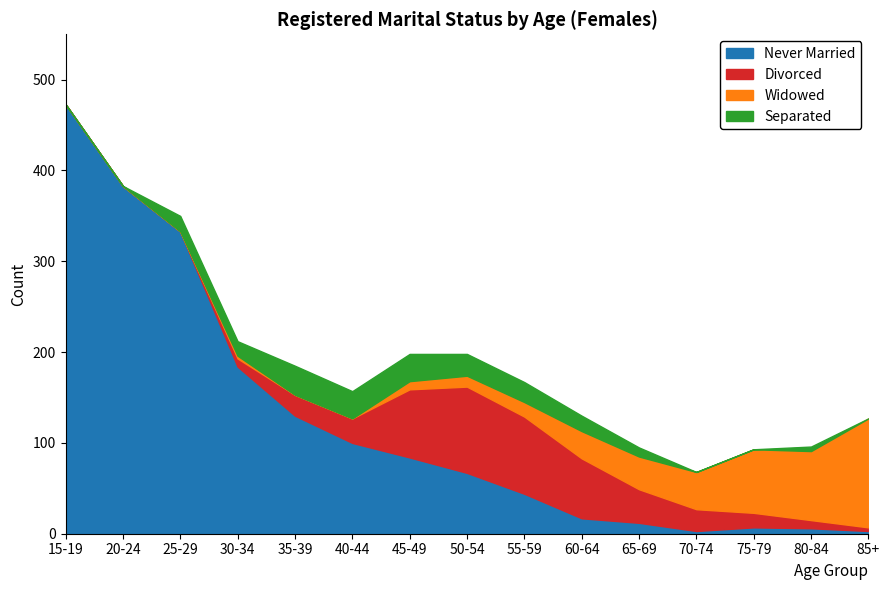

True or false: Never Married and Separated cross at least once.

False